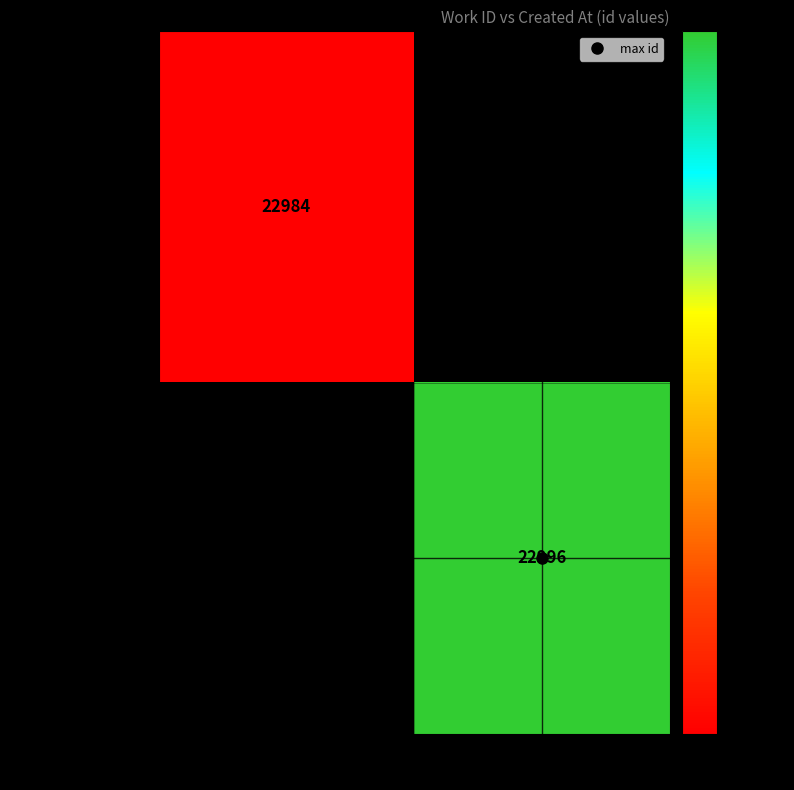

What is the approximate value of 2013-10-14 02:42:57 at 7725?

22984.0